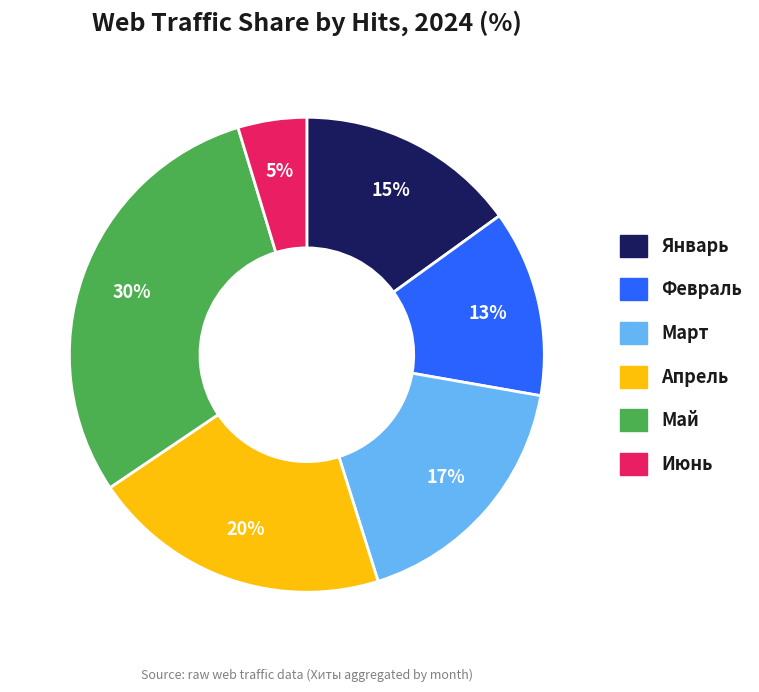

To the nearest percent, what is the difference between the largest and smallest slice percentages?

25%